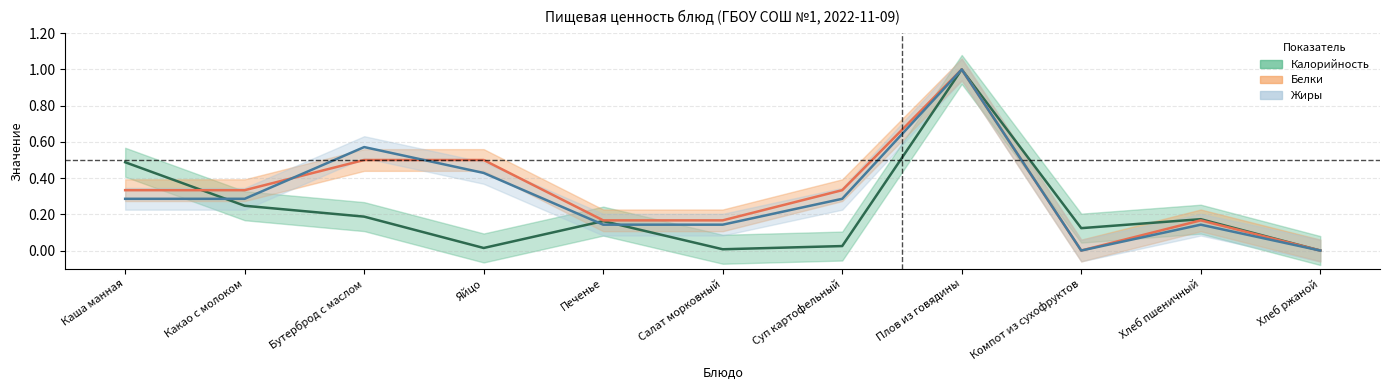

At which label does Белки reach its minimum?

Компот из сухофруктов